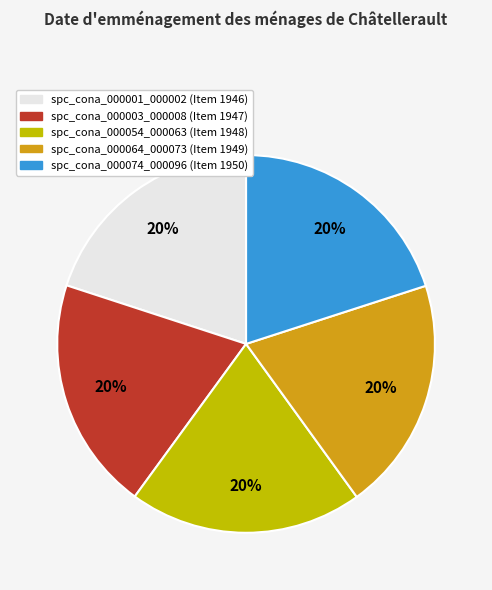

What is the ratio of the value at spc_cona_000074_000096 to the value at spc_cona_000001_000002?

1.0